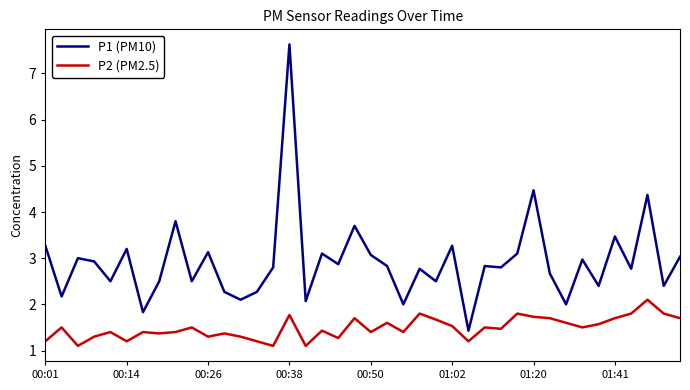

Which series has the largest total across all categories?

P1 (PM10)